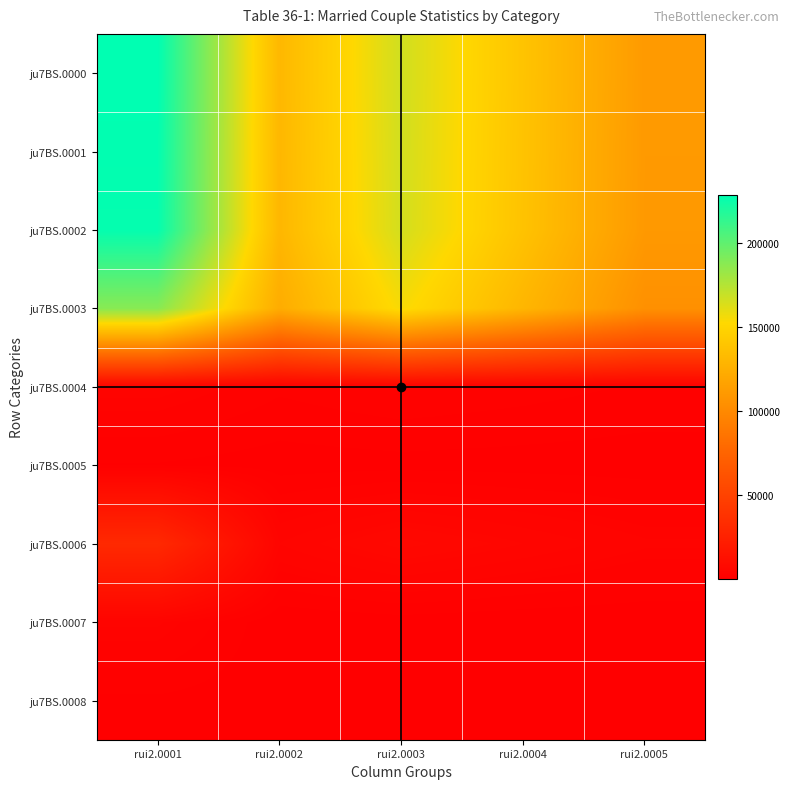

Reading right to left, list all the values displayed in this chart.

ju7BS.0000: rui2.0005=111136	rui2.0004=138574	rui2.0003=166365	rui2.0002=130950	rui2.0001=228592
ju7BS.0001: rui2.0005=110809	rui2.0004=138200	rui2.0003=165939	rui2.0002=130599	rui2.0001=227859
ju7BS.0002: rui2.0005=110476	rui2.0004=137810	rui2.0003=165483	rui2.0002=130226	rui2.0001=227034
ju7BS.0003: rui2.0005=104661	rui2.0004=129630	rui2.0003=154788	rui2.0002=123251	rui2.0001=187853
ju7BS.0004: rui2.0005=1778	rui2.0004=2353	rui2.0003=2830	rui2.0002=2109	rui2.0001=3646
ju7BS.0005: rui2.0005=460	rui2.0004=563	rui2.0003=647	rui2.0002=522	rui2.0001=935
ju7BS.0006: rui2.0005=3449	rui2.0004=5041	rui2.0003=6781	rui2.0002=4171	rui2.0001=31182
ju7BS.0007: rui2.0005=128	rui2.0004=223	rui2.0003=437	rui2.0002=173	rui2.0001=3418
ju7BS.0008: rui2.0005=333	rui2.0004=390	rui2.0003=456	rui2.0002=373	rui2.0001=825